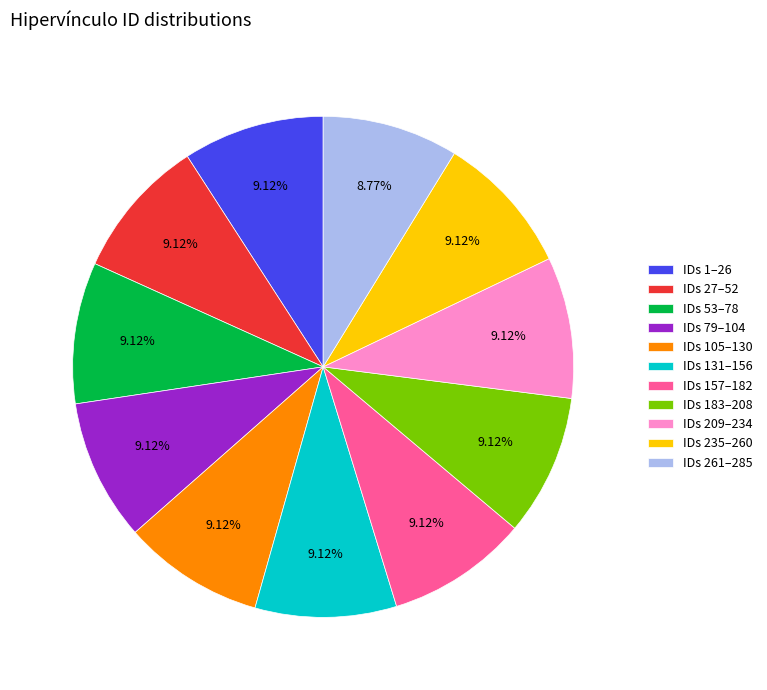

Is there a majority slice in this chart?

No